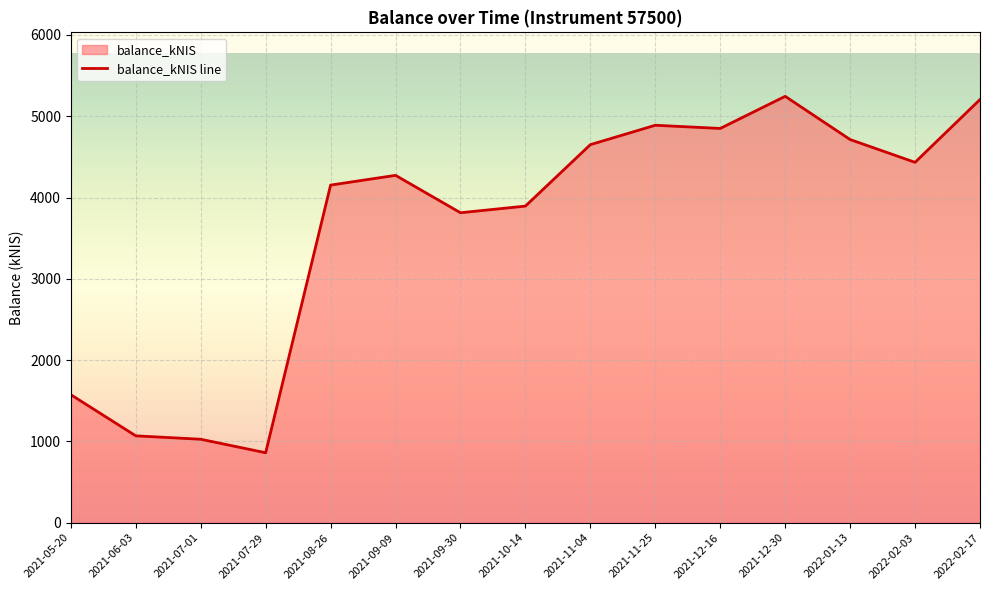

Which label corresponds to the largest value in the chart?

2021-12-30